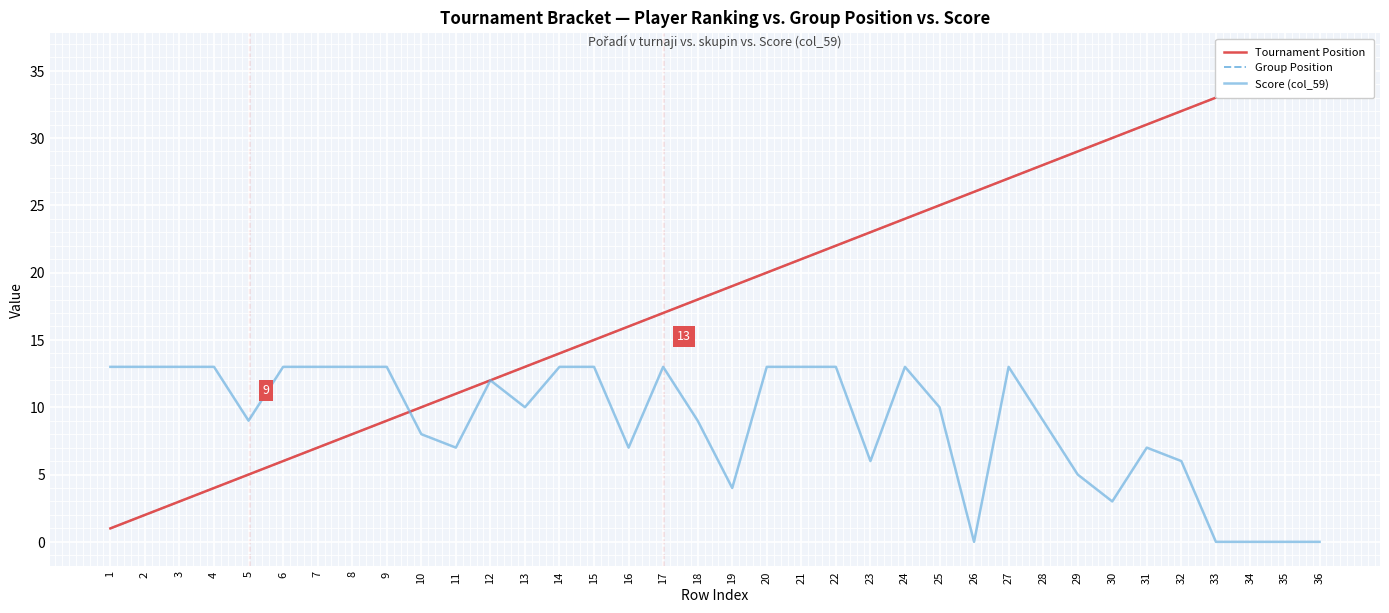

True or false: Tournament Position and Group Position intersect in this chart.

False